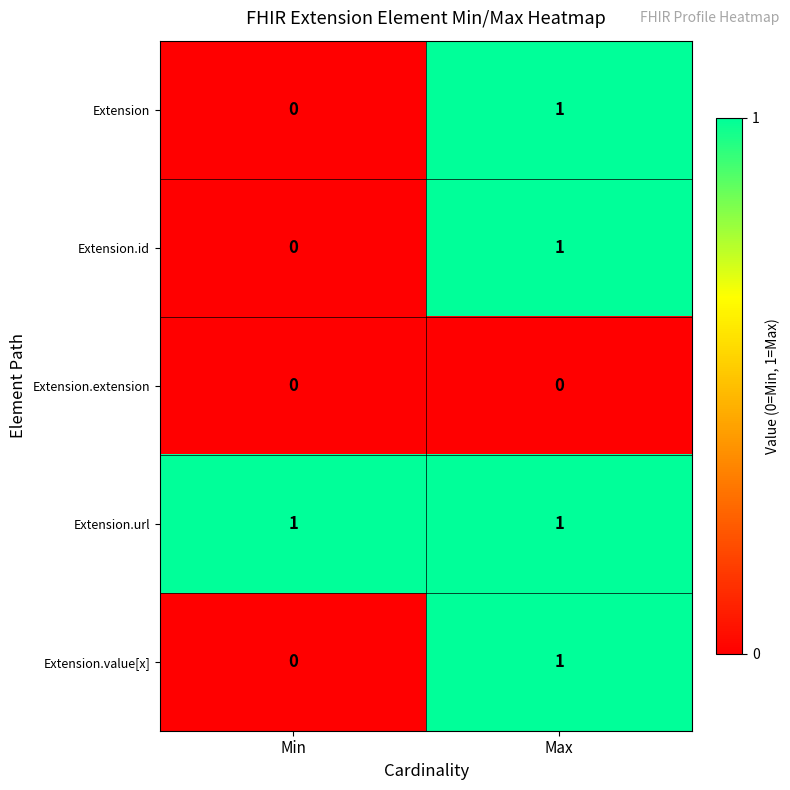

Where is Extension.id nearest to the value 0?

Min